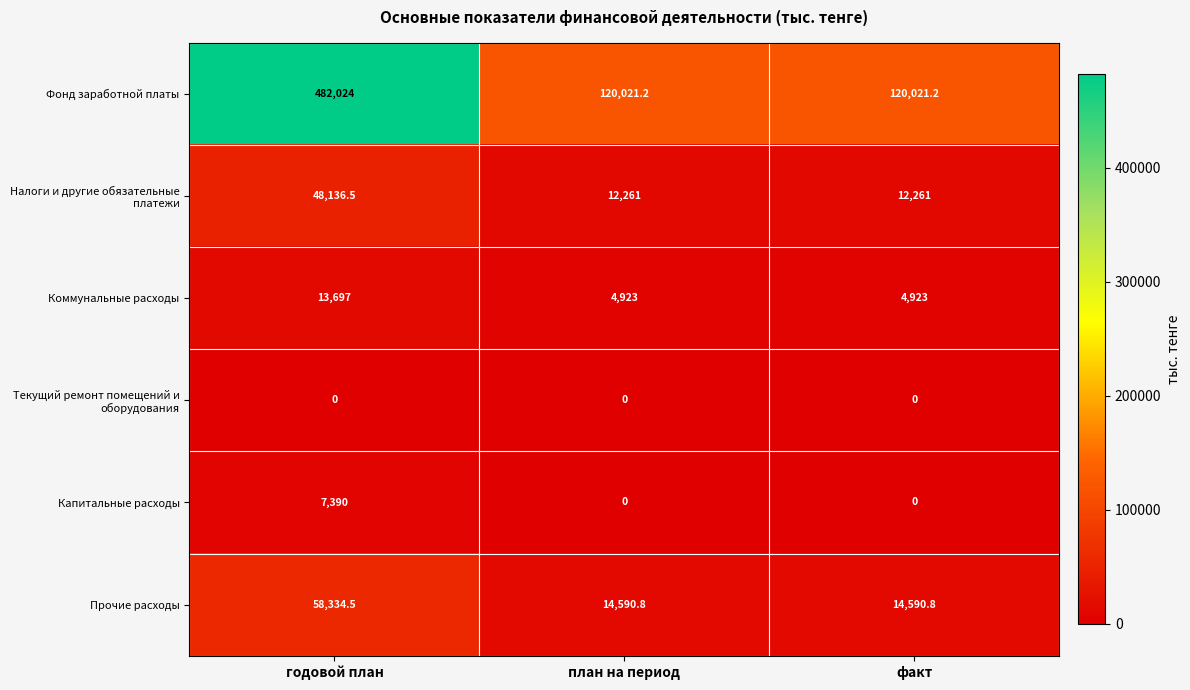

At how many categories does at least one series exceed 11986?

3